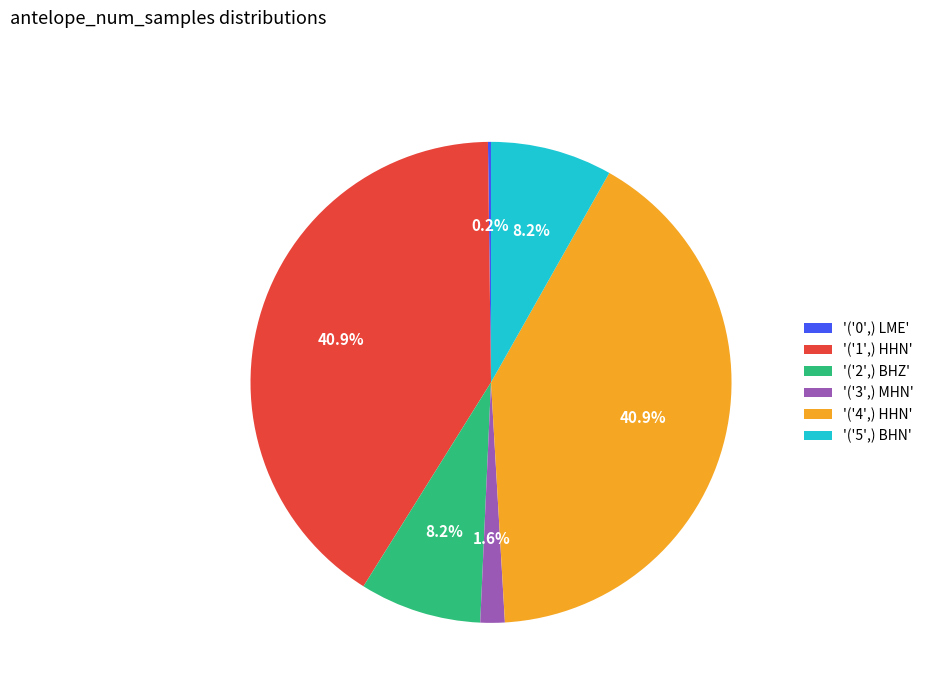

To the nearest percent, what is the average slice percentage?

17%